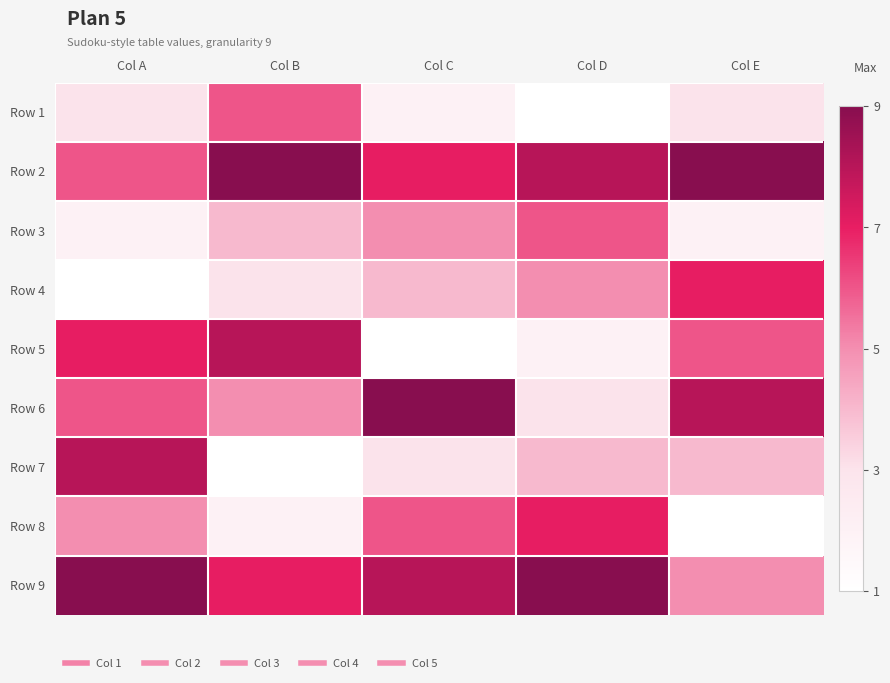

List the series in order of their peak value, highest first.

Row 2, Row 6, Row 9, Row 5, Row 7, Row 4, Row 8, Row 1, Row 3